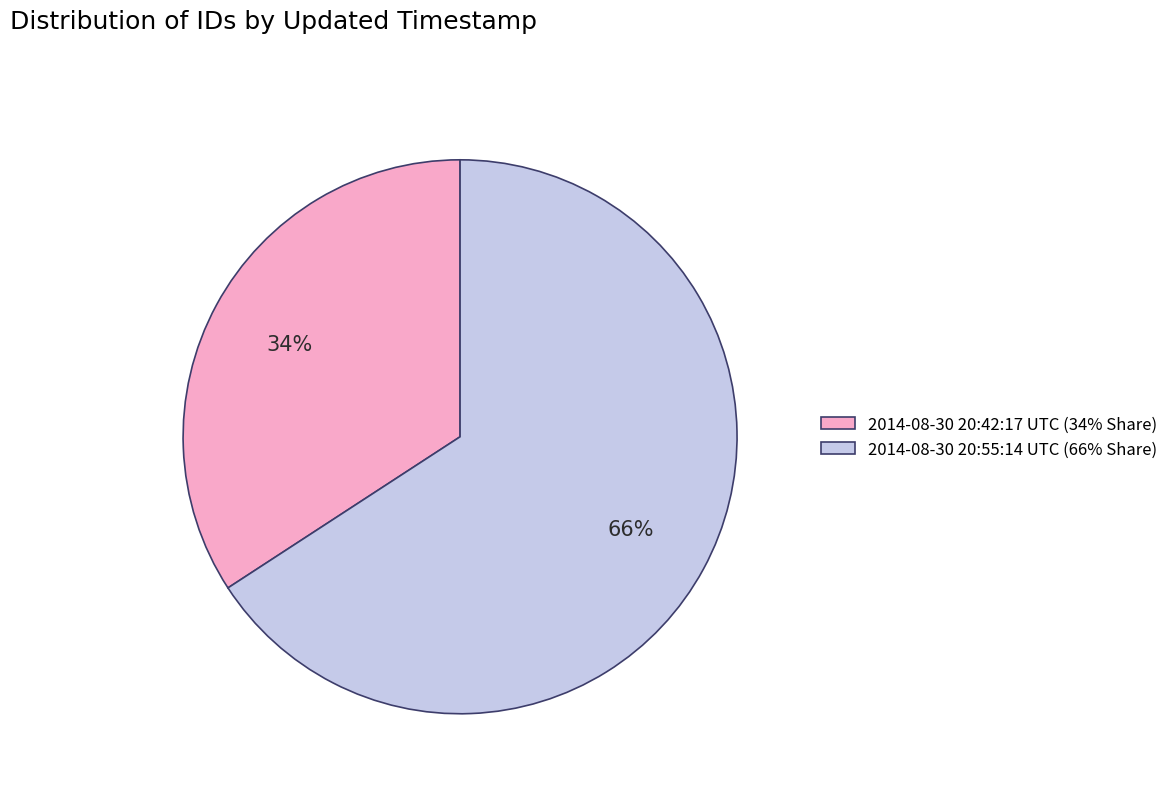

To the nearest percent, what is the combined percentage of 2014-08-30 20:42:17 UTC and 2014-08-30 20:55:14 UTC?

100%